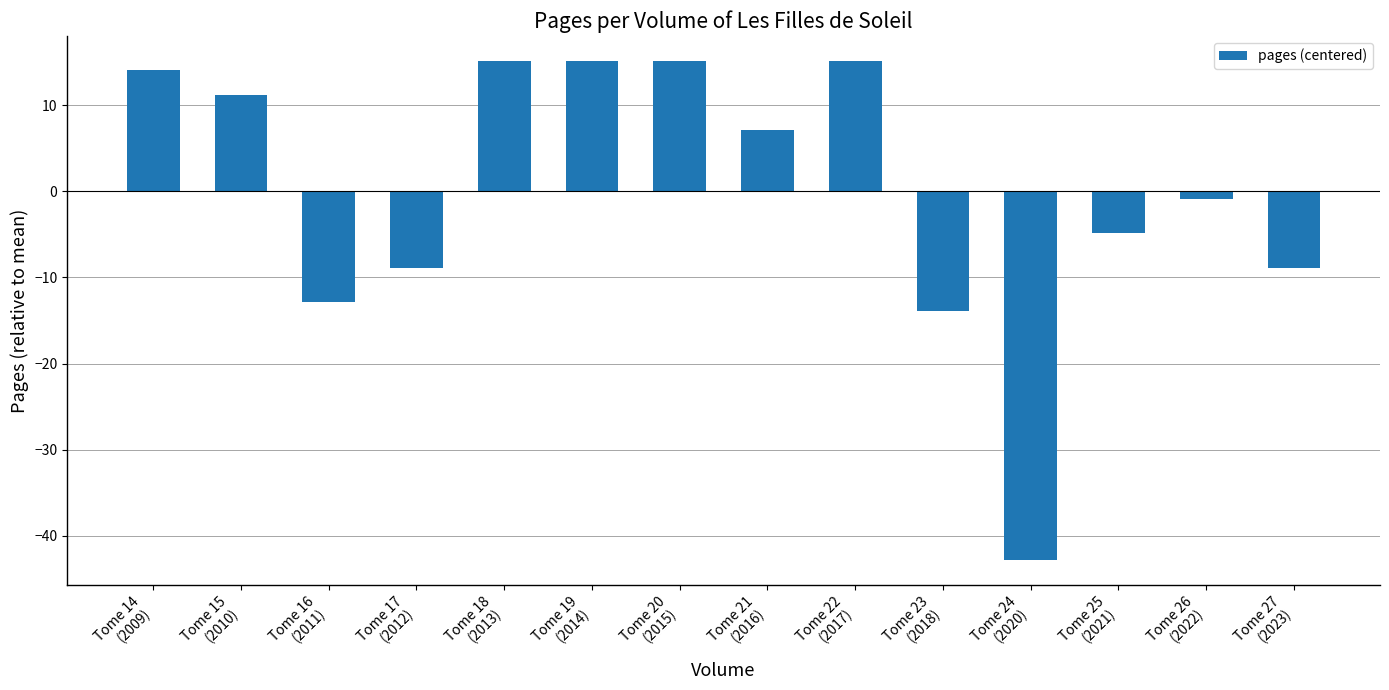

What is the difference between the second highest and second lowest values?

29.0